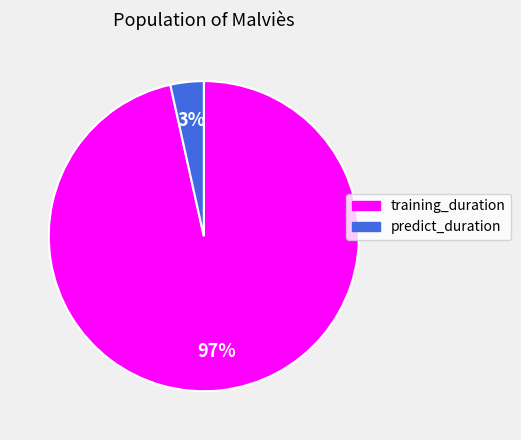

Which has a higher value, predict_duration or training_duration?

training_duration